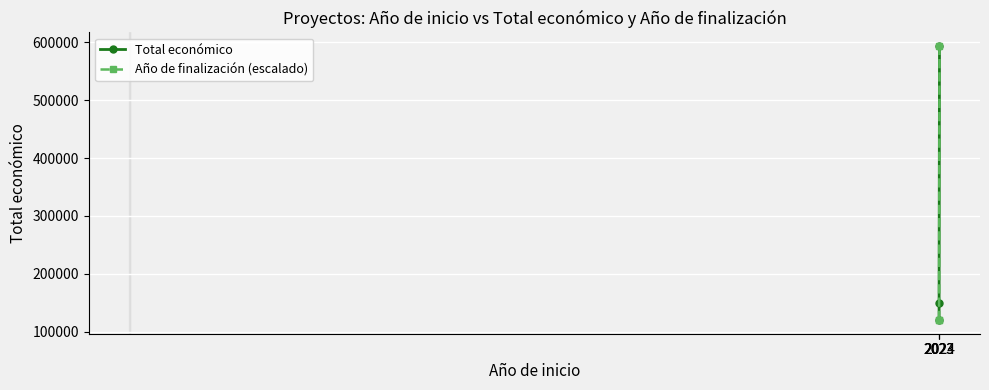

What is the difference between the maximum and minimum values in the Total económico series?

473715